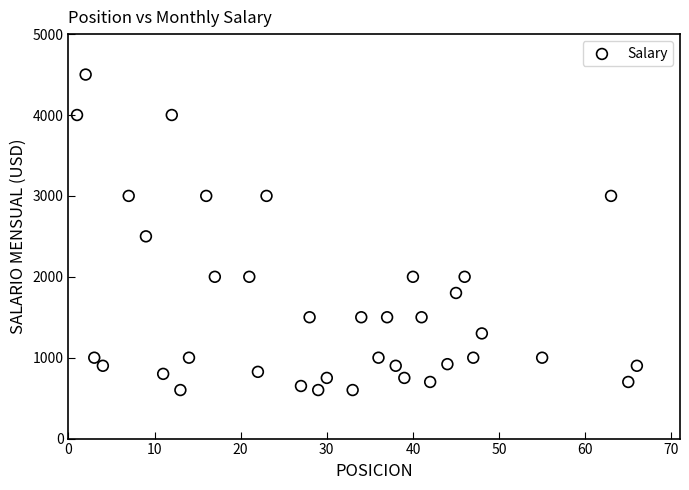

What is the range of Y values (max minus min)?

3900